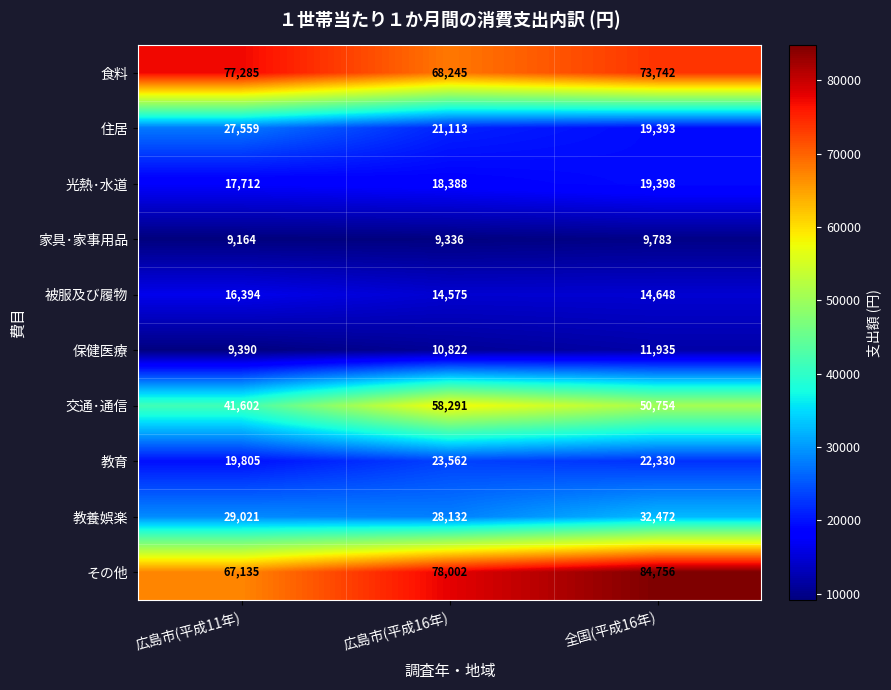

What is the sum of all 教養娯楽 values?

89625